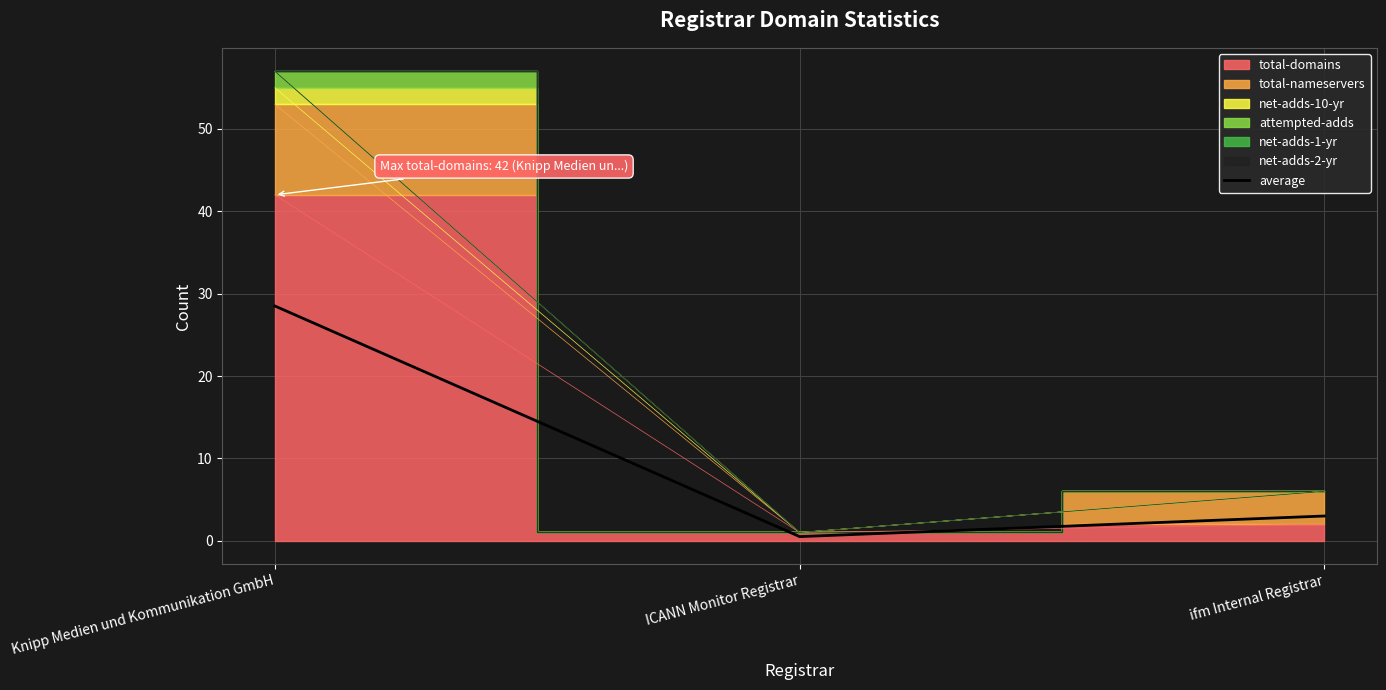

What is the label of the 2nd point from the left?

ICANN Monitor Registrar